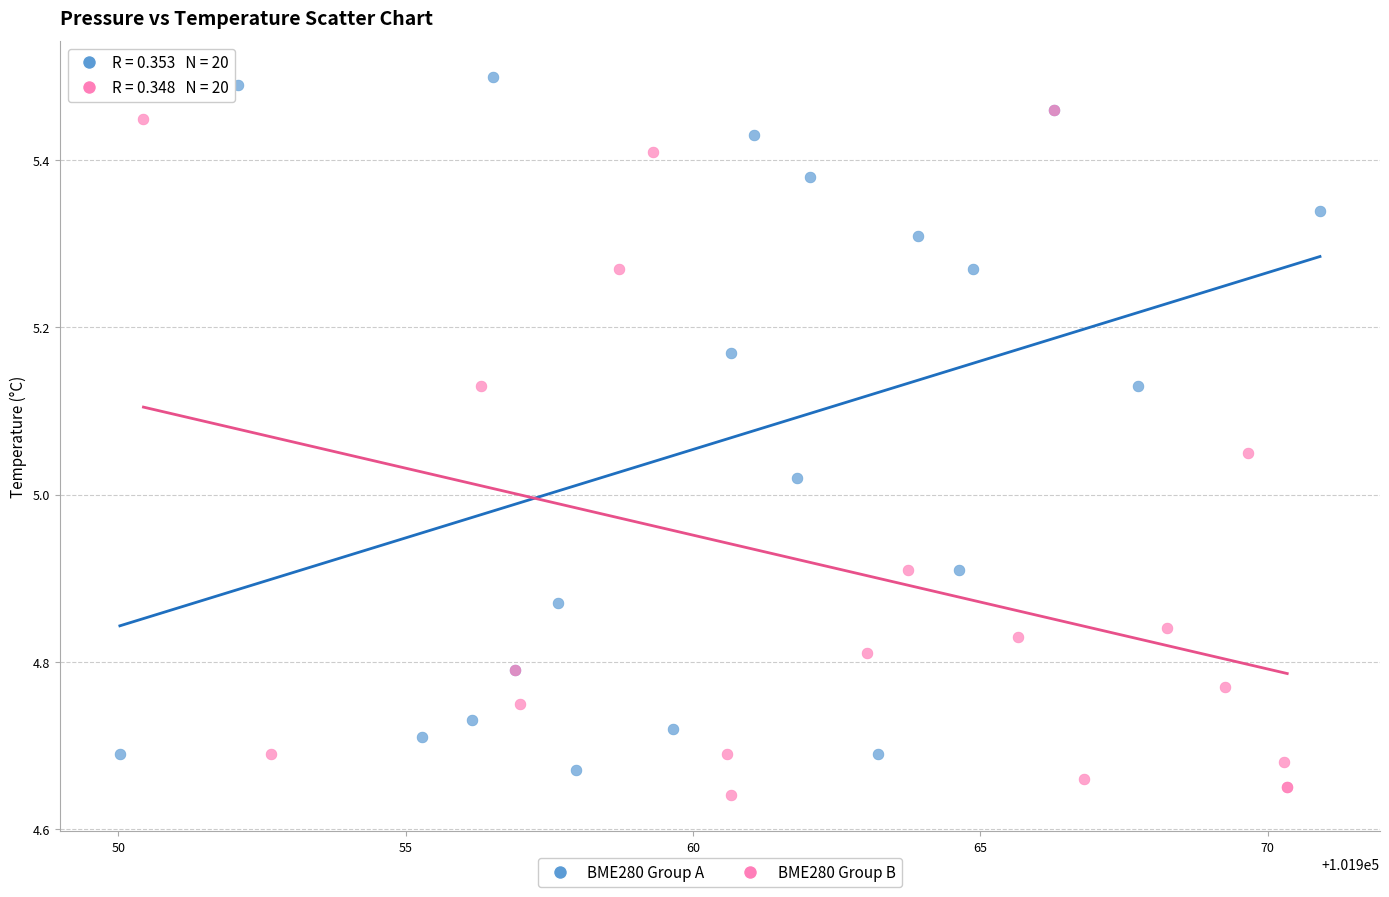

Which series reaches the maximum Y coordinate?

BME280 Group A